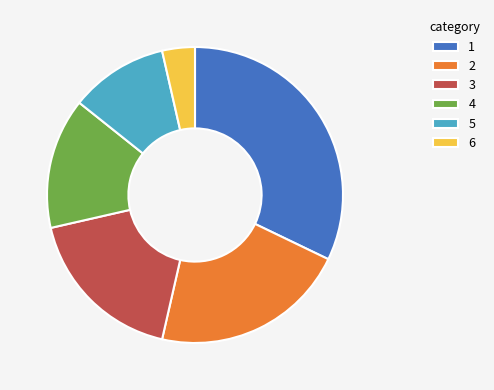

What is the smallest slice in the pie chart?

6